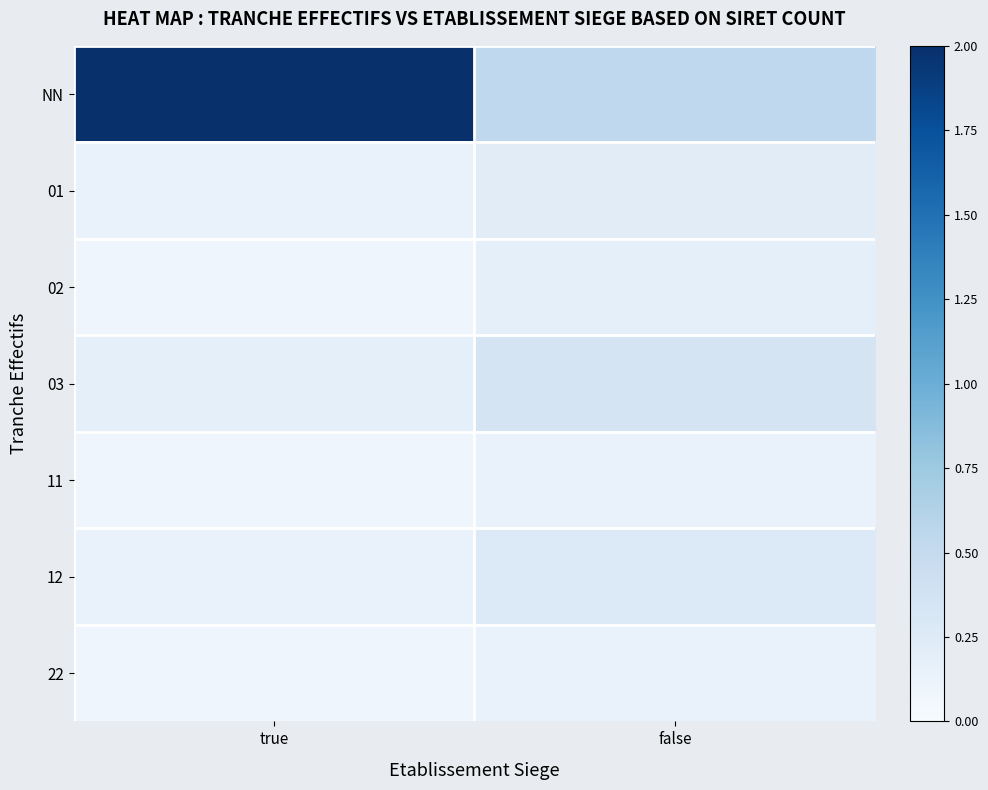

Rank the series by their maximum value, from lowest to highest.

11, 22, 02, 01, 12, 03, NN